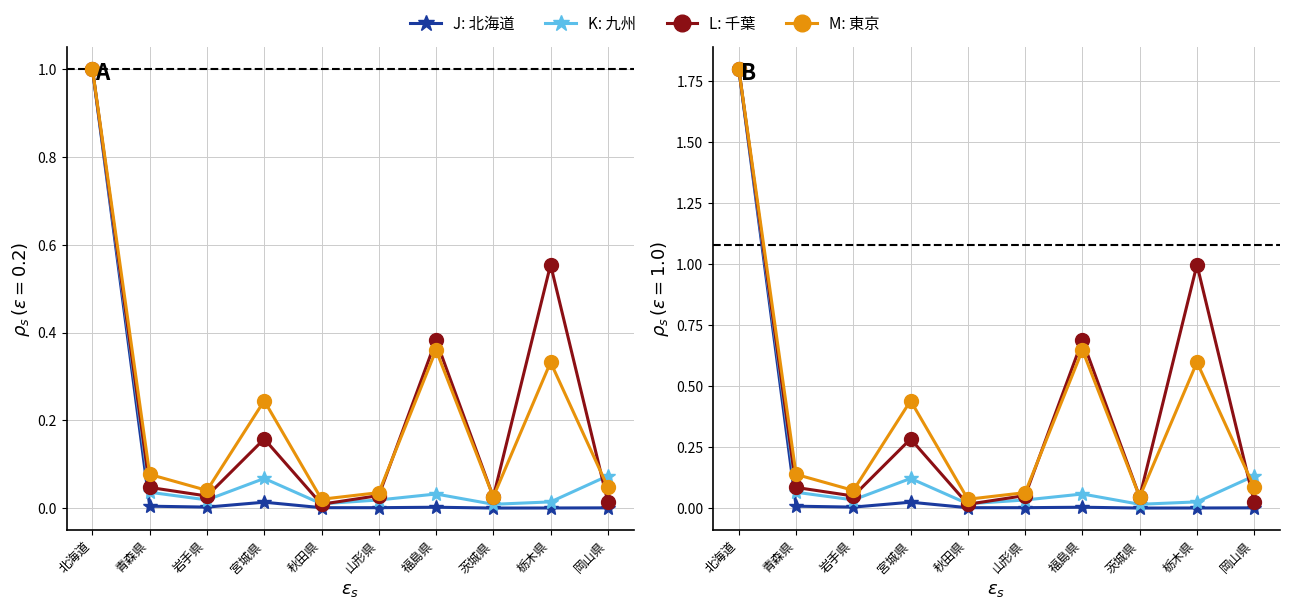

What is the total value across all series at 青森県?

0.3